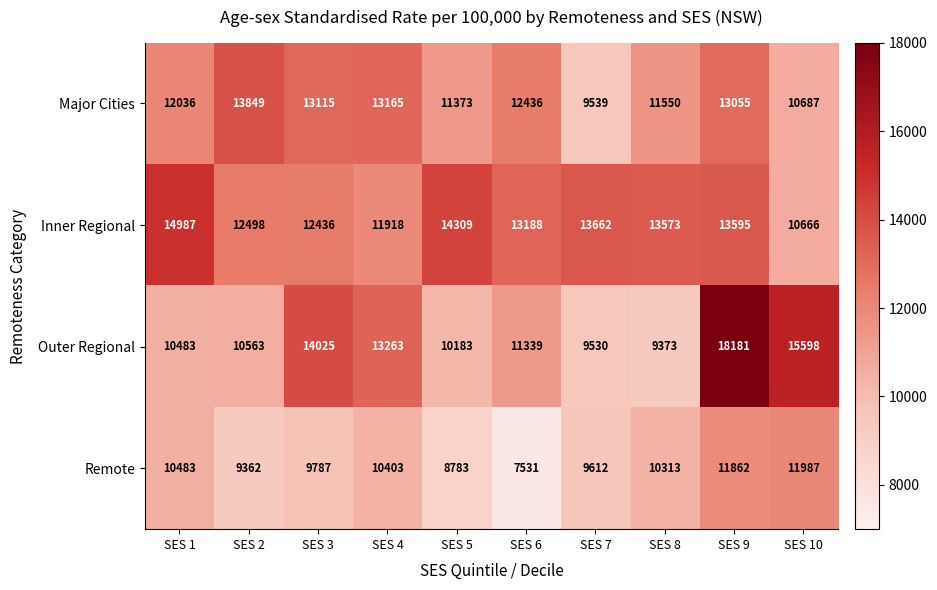

Is it true that Inner Regional equals 11918 at SES 4?

True